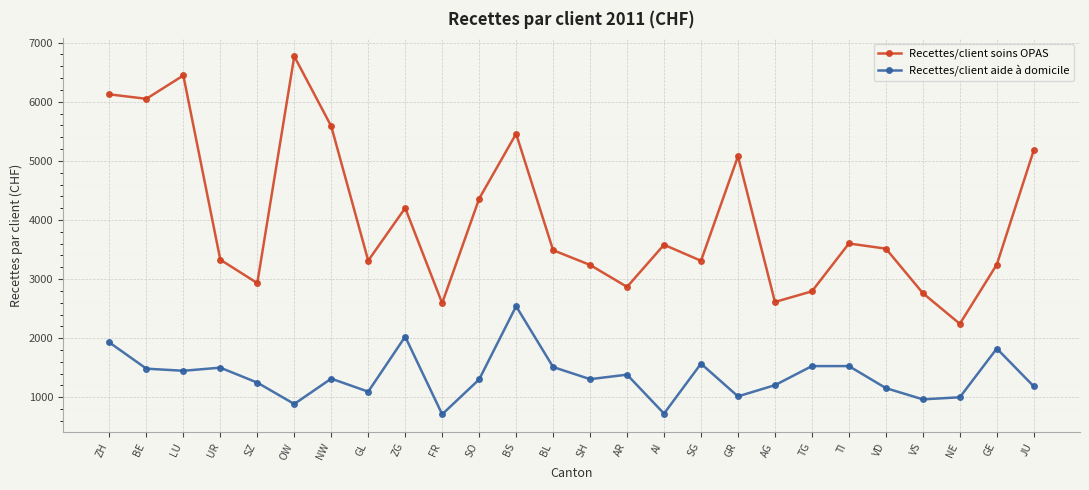

True or false: Recettes/client aide à domicile has more than 0 points higher than both neighbors.

True